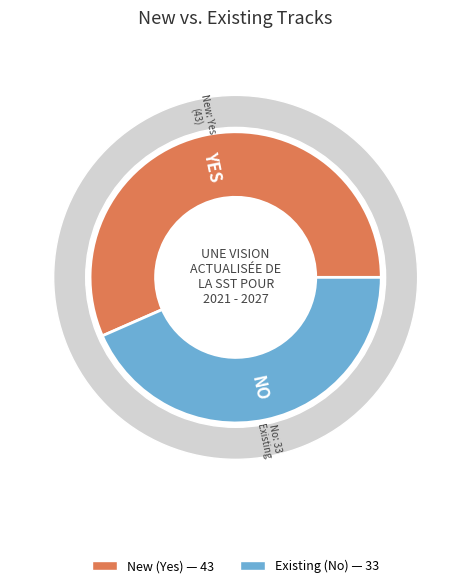

Is No the majority of the pie?

No